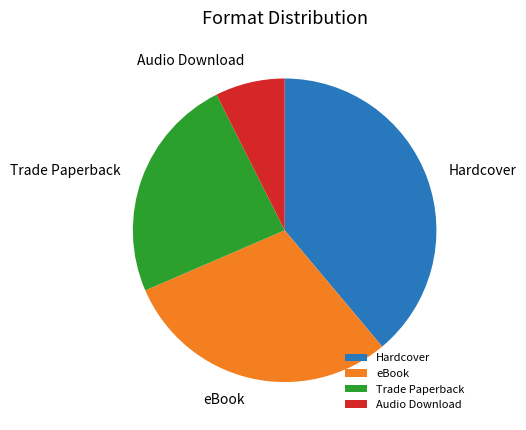

Is there any slice that represents more than half of the pie?

No